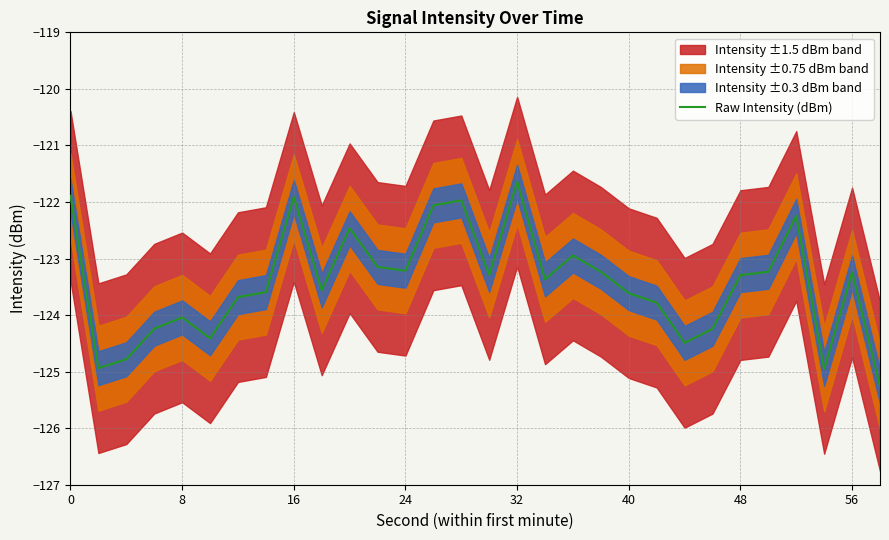

What is the maximum value shown in the chart?

-121.6